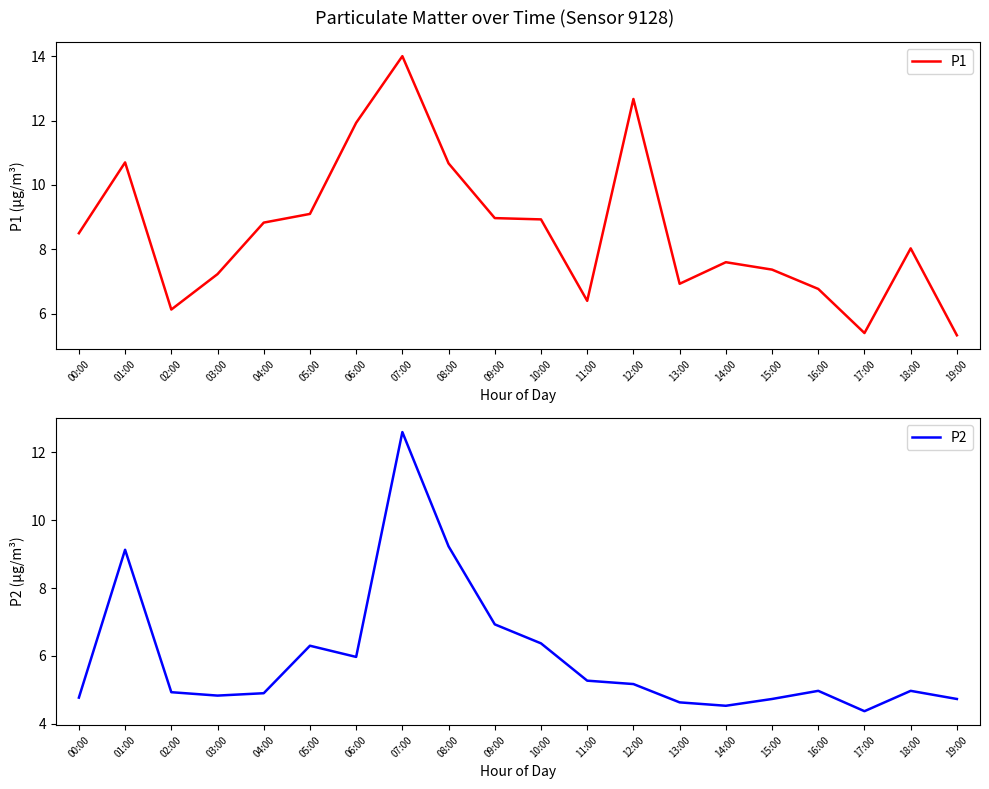

What position from the left is 12:00?

13